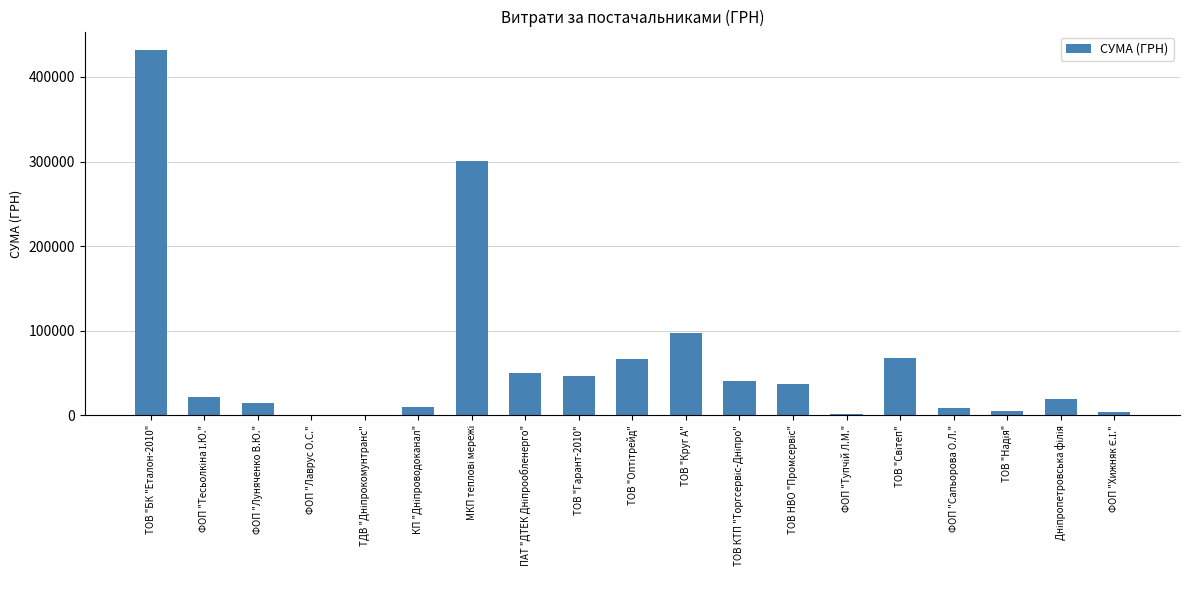

Between ФОП "Лаврус О.С." and ФОП "Луняченко В.Ю.", which is larger?

ФОП "Луняченко В.Ю."